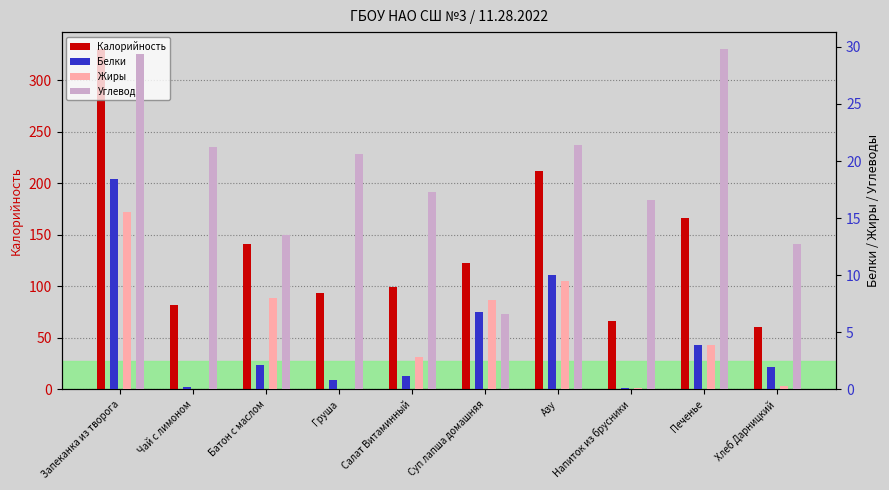

Reading right to left, transcribe all the data shown in this chart.

Калорийность: Хлеб Дарницкий=61.0	Печенье=166.8	Напиток из брусники=66.2	Азу=211.5	Суп лапша домашняя=122.8	Салат Витаминный=99.2	Груша=94.0	Батон с маслом=141.0	Чай с лимоном=82.0	Запеканка из творога=330.2
Белки: Хлеб Дарницкий=2.0	Печенье=3.9	Напиток из брусники=0.1	Азу=10.0	Суп лапша домашняя=6.8	Салат Витаминный=1.2	Груша=0.8	Батон с маслом=2.1	Чай с лимоном=0.2	Запеканка из творога=18.4
Жиры: Хлеб Дарницкий=0.3	Печенье=3.9	Напиток из брусники=0.1	Азу=9.5	Суп лапша домашняя=7.8	Салат Витаминный=2.8	Груша=0.0	Батон с маслом=8.0	Чай с лимоном=0.0	Запеканка из творога=15.5
Углеводы: Хлеб Дарницкий=12.7	Печенье=29.8	Напиток из брусники=16.6	Азу=21.4	Суп лапша домашняя=6.6	Салат Витаминный=17.3	Груша=20.6	Батон с маслом=13.5	Чай с лимоном=21.2	Запеканка из творога=29.4